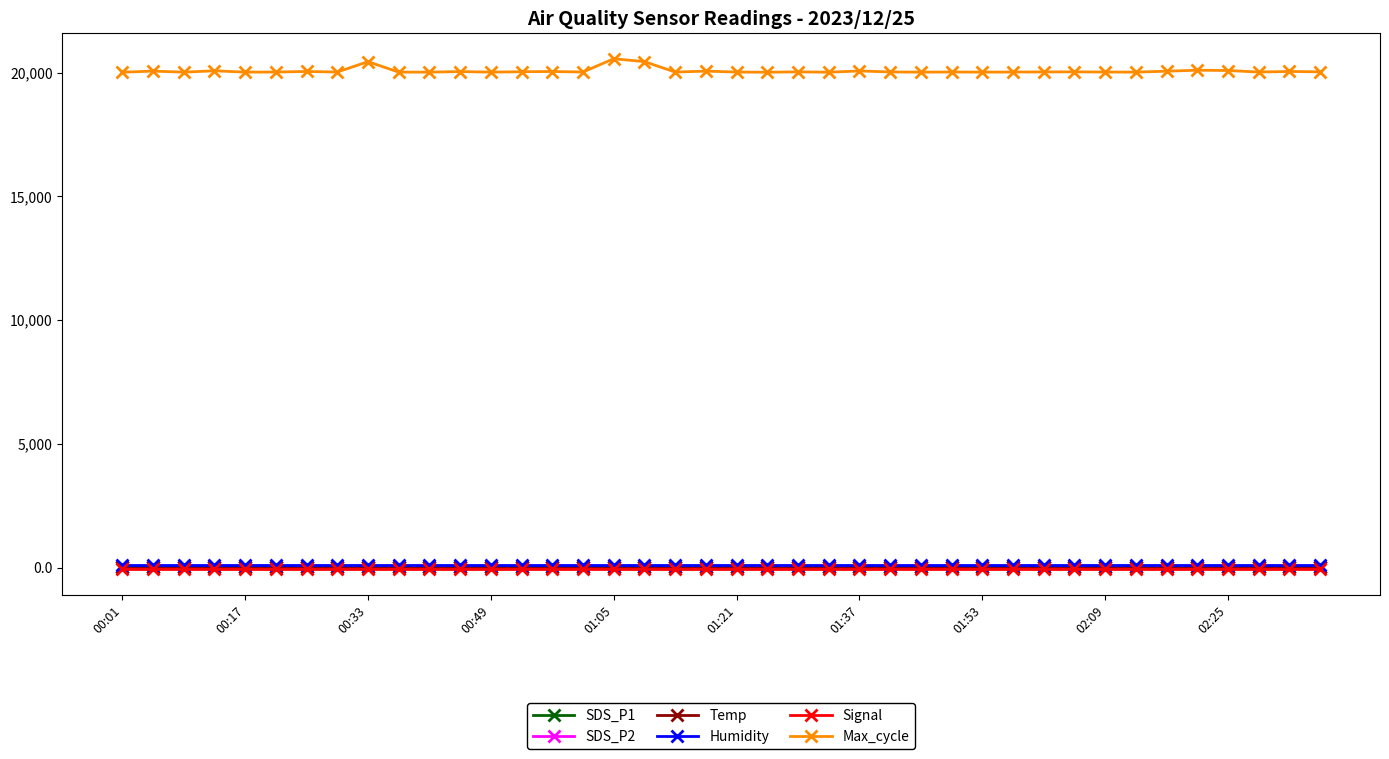

Which series has the widest spread of values?

Max_cycle